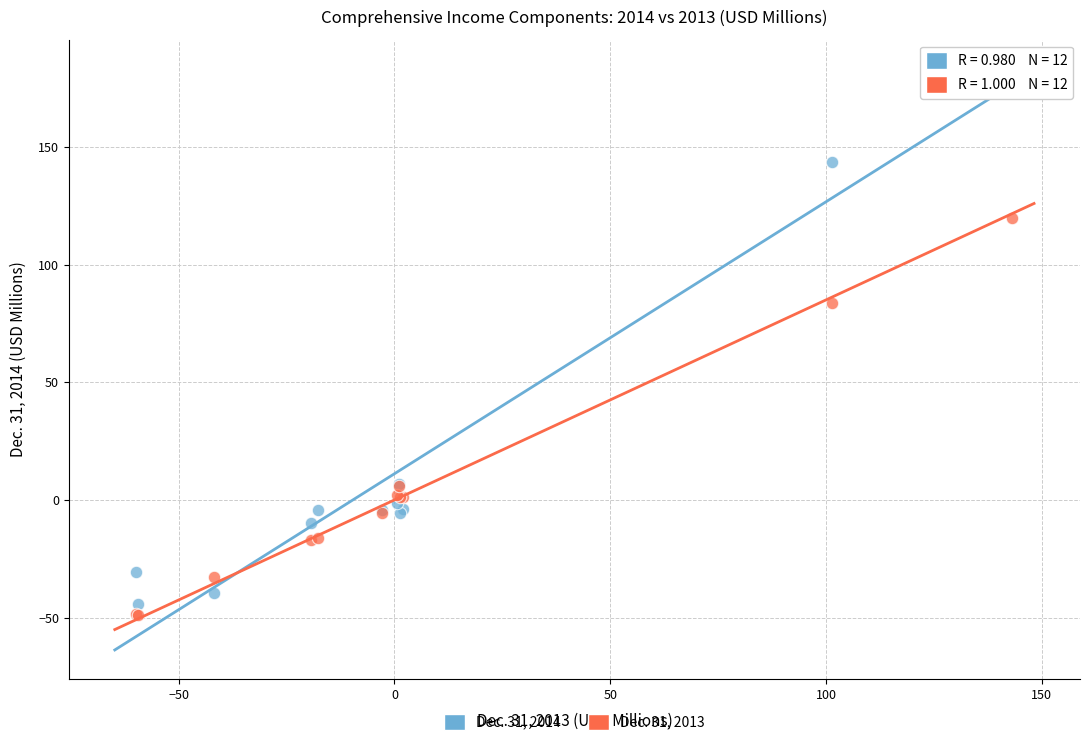

Which series has the widest spread of Y values?

Dec. 31, 2014